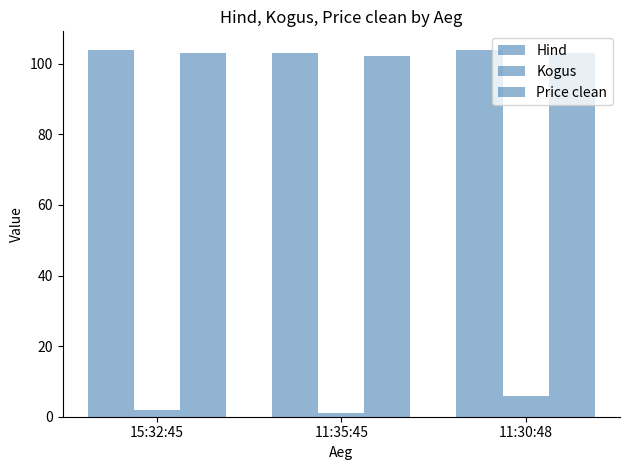

How many bars are there in total?

9